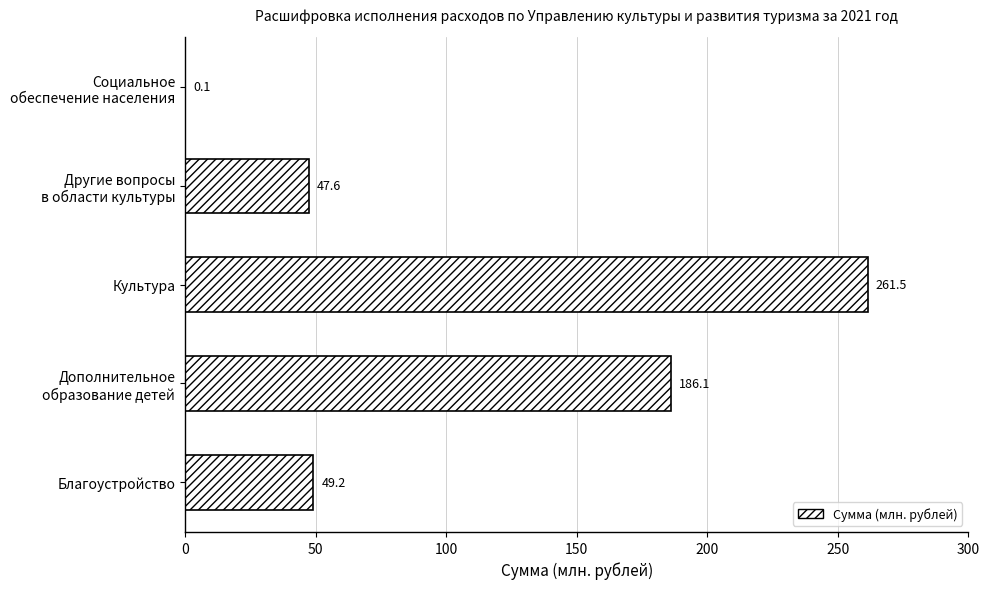

What is the greatest value displayed?

261.5